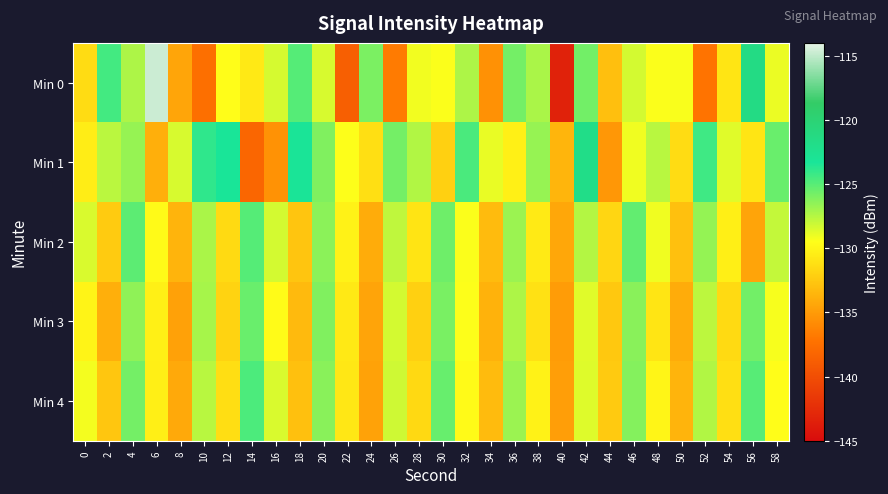

Reading left to right, transcribe all the data shown in this chart.

Min 0: 0=-131.4	2=-124.5	4=-127.3	6=-114.7	8=-134.4	10=-137.5	12=-129.6	14=-130.7	16=-128.4	18=-124.9	20=-128.4	22=-138.7	24=-125.9	26=-136.8	28=-129.1	30=-129.4	32=-127.3	34=-135.5	36=-125.8	38=-127.2	40=-143.3	42=-125.7	44=-133.0	46=-128.3	48=-129.4	50=-129.4	52=-137.2	54=-130.9	56=-121.4	58=-129.0
Min 1: 0=-130.4	2=-127.7	4=-126.7	6=-133.9	8=-128.4	10=-123.9	12=-123.3	14=-138.1	16=-135.5	18=-123.2	20=-126.1	22=-129.5	24=-131.2	26=-125.8	28=-127.4	30=-132.1	32=-124.6	34=-128.9	36=-130.3	38=-126.7	40=-133.5	42=-121.8	44=-135.2	46=-129.1	48=-127.6	50=-131.4	52=-124.3	54=-128.7	56=-130.9	58=-125.5
Min 2: 0=-128.5	2=-132.3	4=-125.1	6=-129.8	8=-133.6	10=-127.2	12=-131.5	14=-124.9	16=-128.3	18=-132.7	20=-126.4	22=-130.2	24=-134.1	26=-127.8	28=-131.0	30=-125.6	32=-129.4	34=-133.2	36=-126.8	38=-130.6	40=-134.3	42=-127.5	44=-131.7	46=-125.3	48=-129.1	50=-132.9	52=-126.6	54=-130.4	56=-134.5	58=-127.9
Min 3: 0=-130.1	2=-133.9	4=-126.5	6=-130.3	8=-134.7	10=-127.1	12=-131.9	14=-125.5	16=-129.7	18=-133.3	20=-126.1	22=-130.7	24=-134.5	26=-128.3	28=-132.1	30=-125.9	32=-129.5	34=-133.7	36=-127.3	38=-131.1	40=-134.9	42=-128.7	44=-132.5	46=-126.3	48=-130.9	50=-134.1	52=-127.7	54=-131.5	56=-125.7	58=-129.3
Min 4: 0=-129.2	2=-132.6	4=-125.8	6=-130.4	8=-134.2	10=-127.6	12=-131.3	14=-124.7	16=-128.5	18=-132.9	20=-126.3	22=-130.8	24=-134.6	26=-128.2	28=-131.6	30=-125.4	32=-129.8	34=-133.2	36=-126.8	38=-130.2	40=-134.8	42=-128.6	44=-132.4	46=-126.2	48=-130.0	50=-133.6	52=-127.4	54=-131.2	56=-125.0	58=-129.6